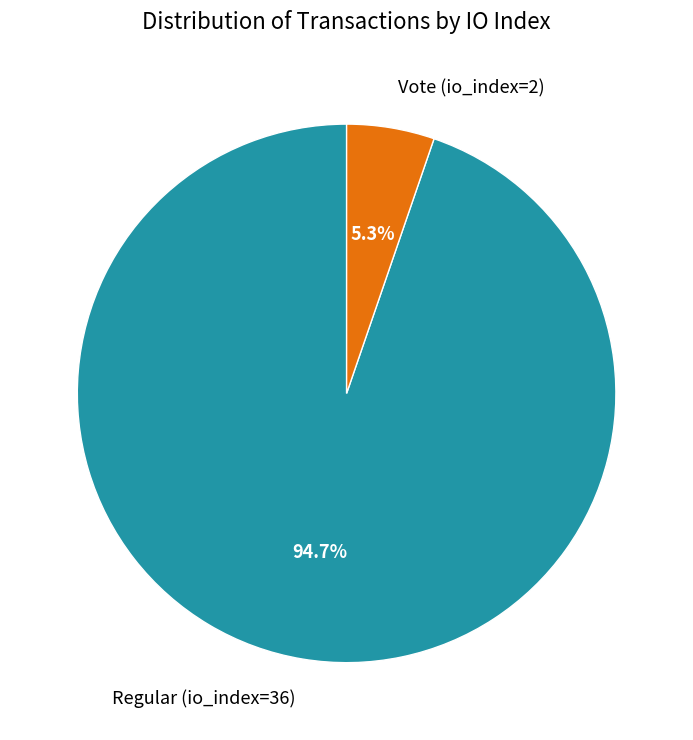

Does any single category account for the majority?

Yes